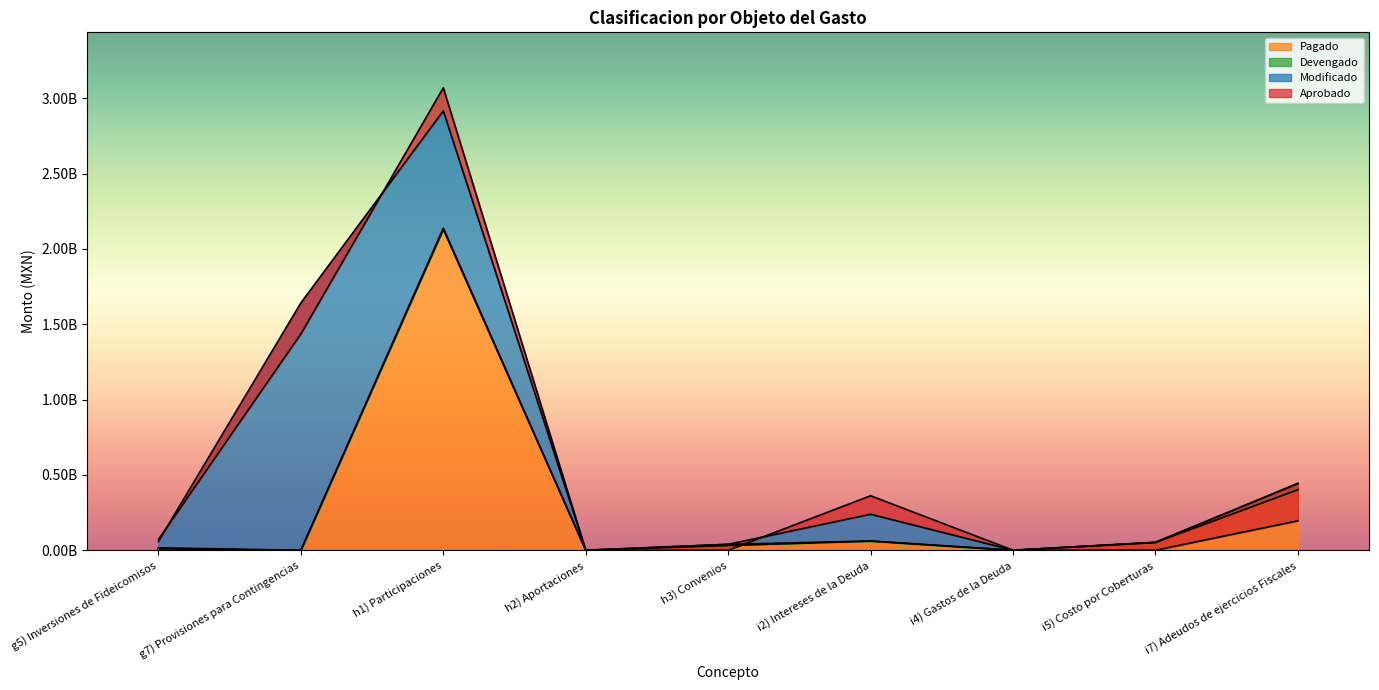

Which has a higher value, h1) Participaciones or g7) Provisiones para Contingencias?

h1) Participaciones